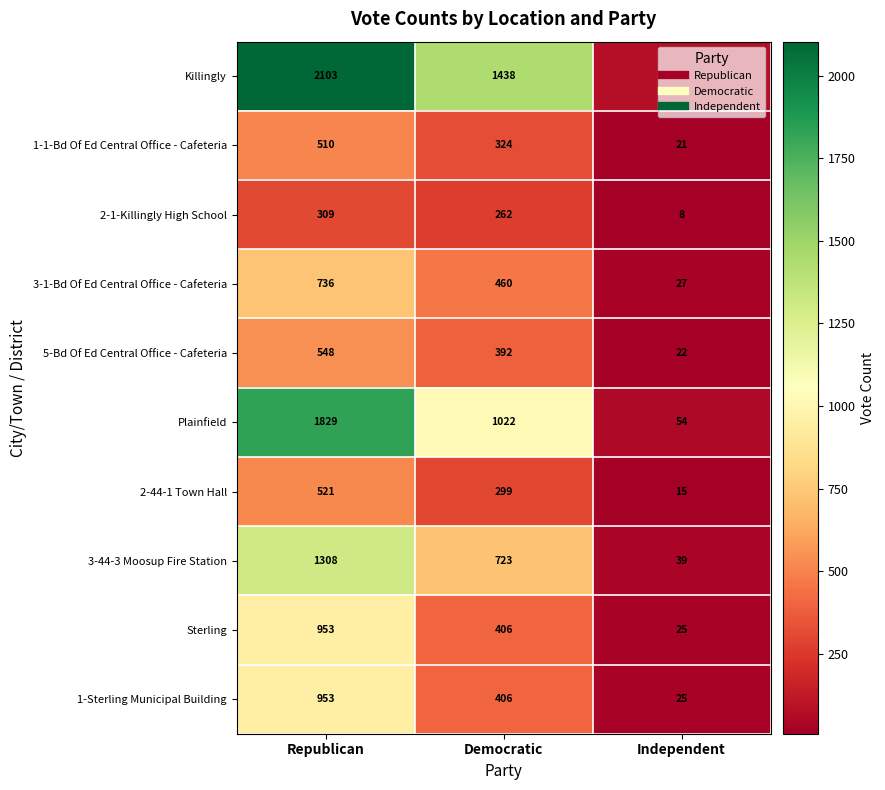

What is the difference between the highest and lowest values at Republican?

1794